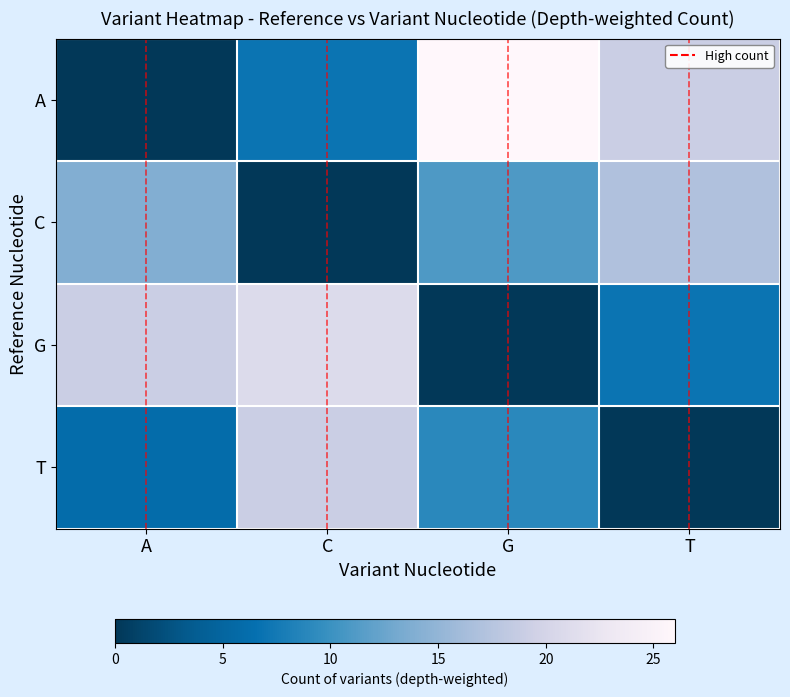

Where is T nearest to the value 0?

T